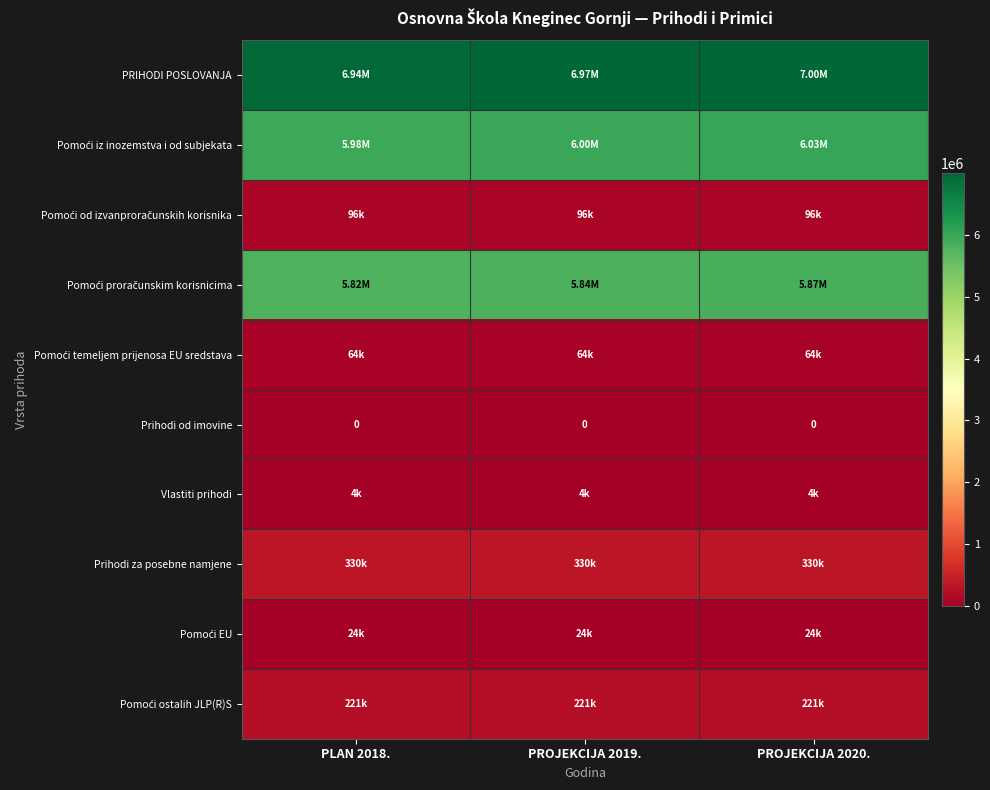

The value of Pomoći proračunskim korisnicima at PROJEKCIJA 2020. is 5869000. True or false?

True